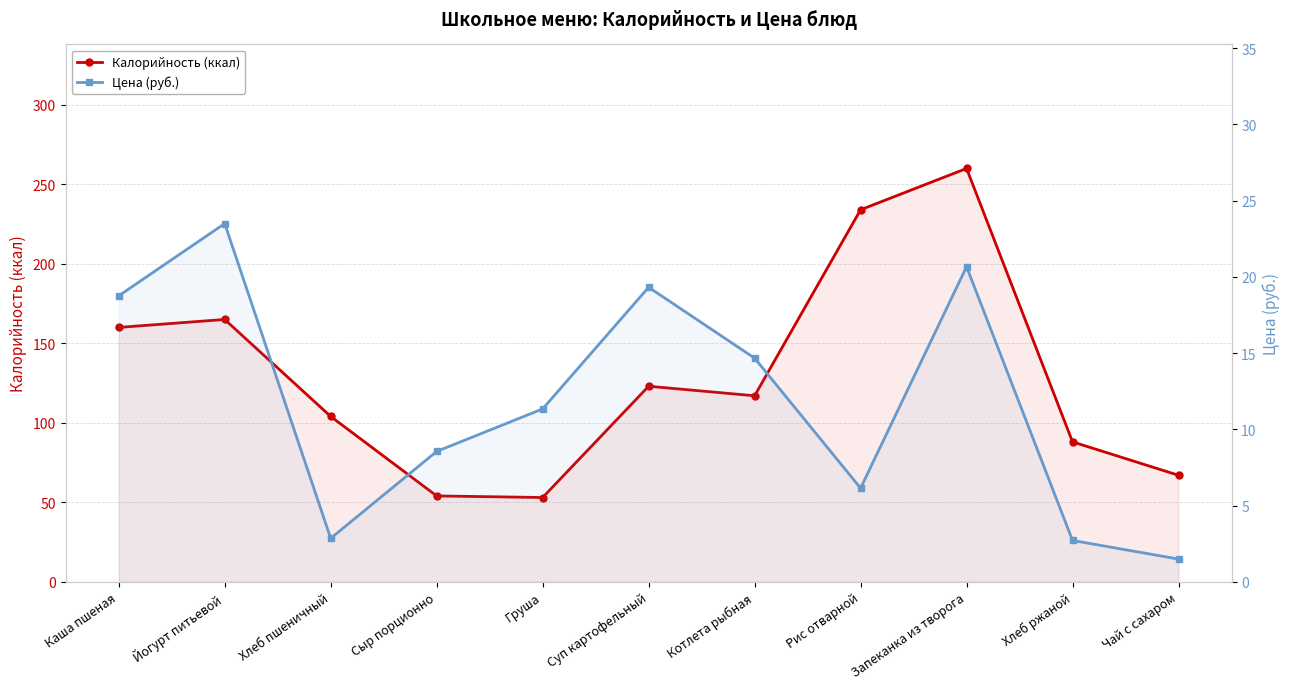

Rank the categories by Калорийность (ккал) value from highest to lowest.

Запеканка из творога, Рис отварной, Йогурт питьевой, Каша пшеная, Суп картофельный, Котлета рыбная, Хлеб пшеничный, Хлеб ржаной, Чай с сахаром, Сыр порционно, Груша